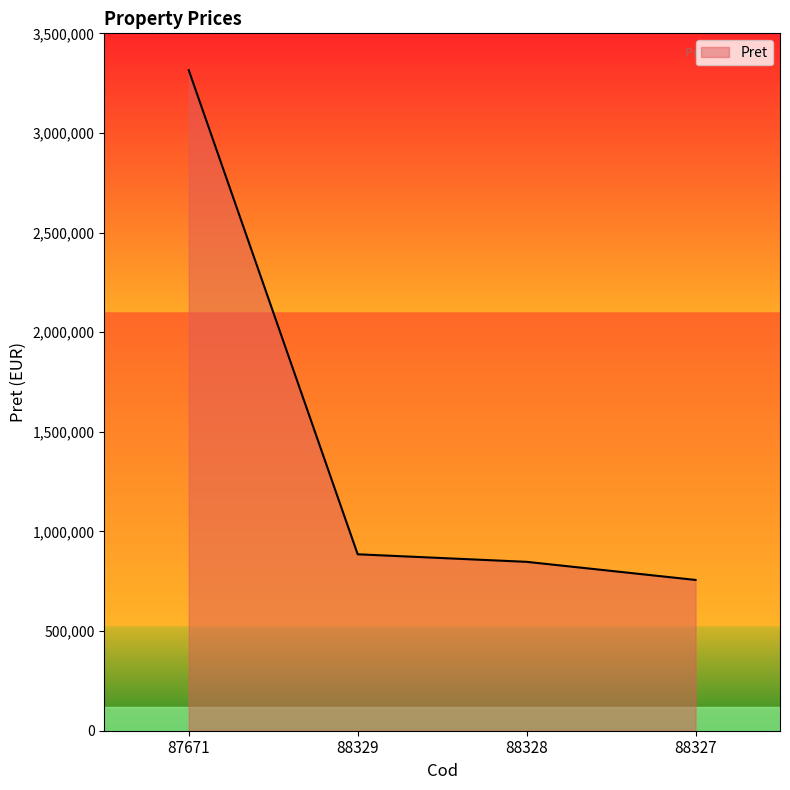

What is the smallest value displayed?

756728